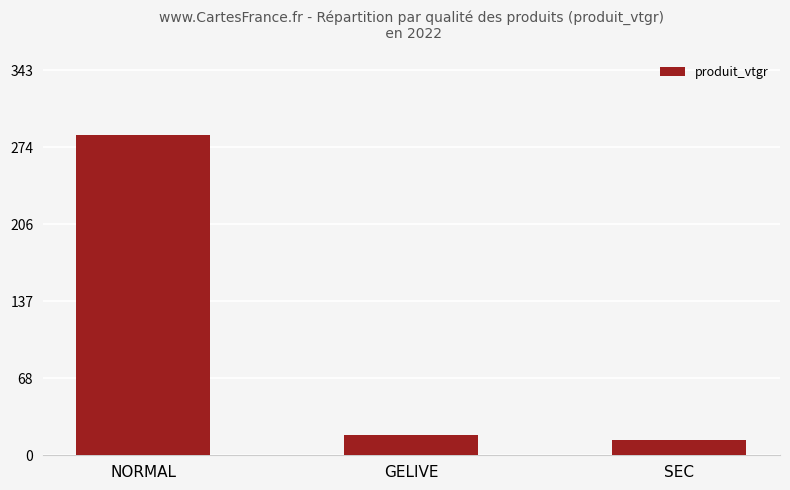

What is the label of the 1st bar from the left?

NORMAL